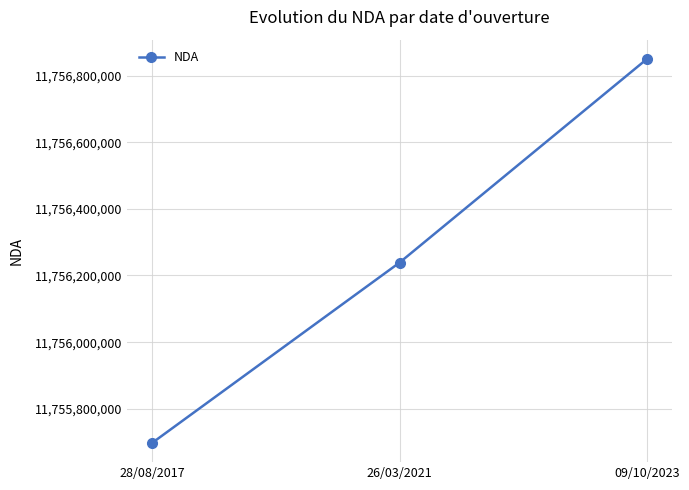

What is the difference between the values at 09/10/2023 and 28/08/2017?

1152400